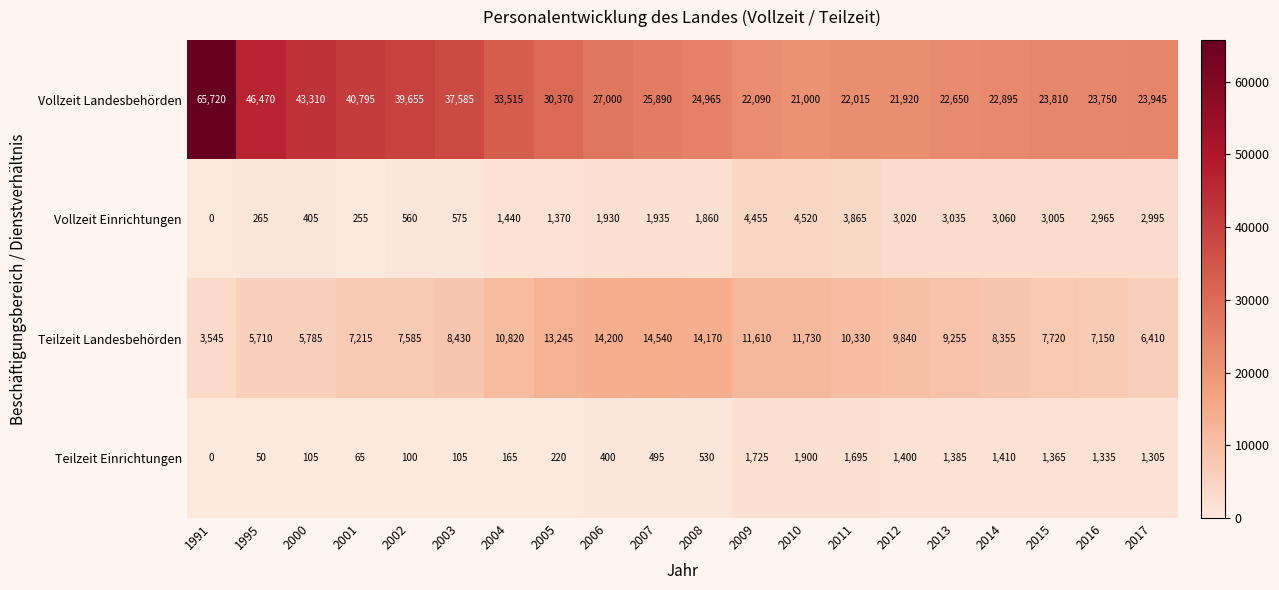

At how many categories does at least one series exceed 7784?

20